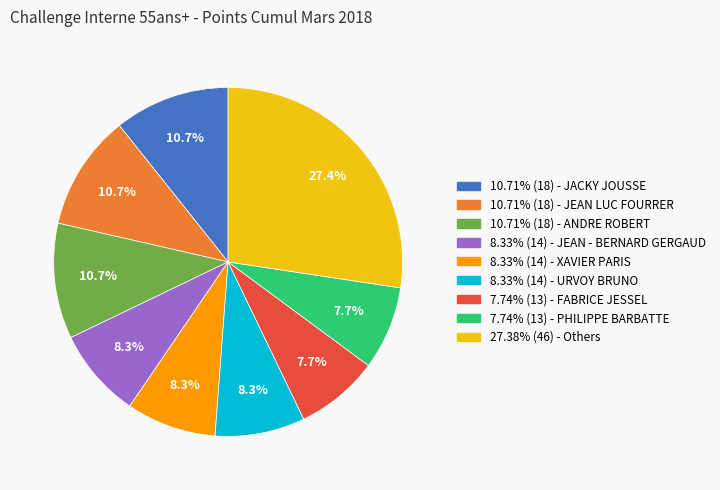

Is there a majority slice in this chart?

No